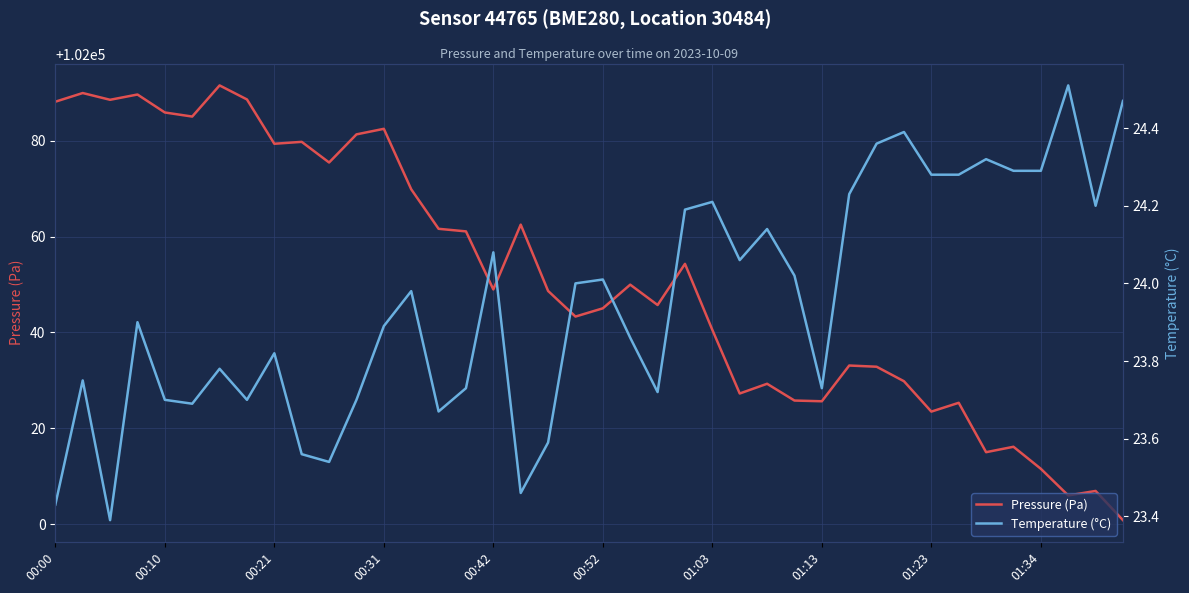

What is the difference between the second highest and second lowest values in the Temperature (°C) series?

1.0